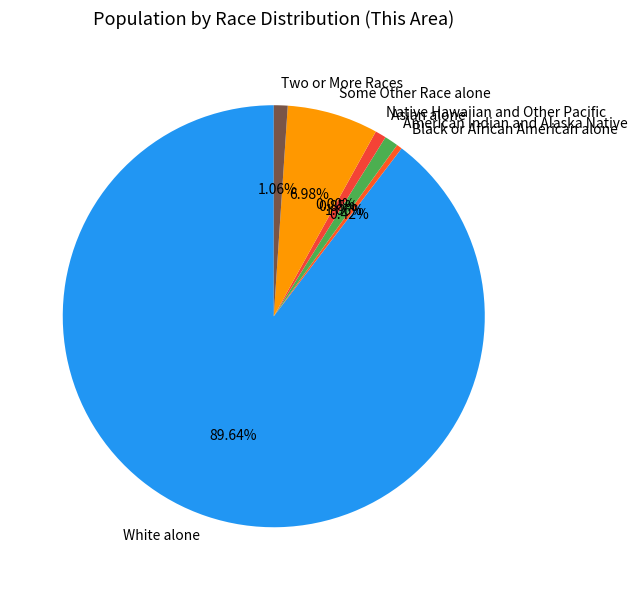

What percentage is NOT represented by Some Other Race alone?

93.0%